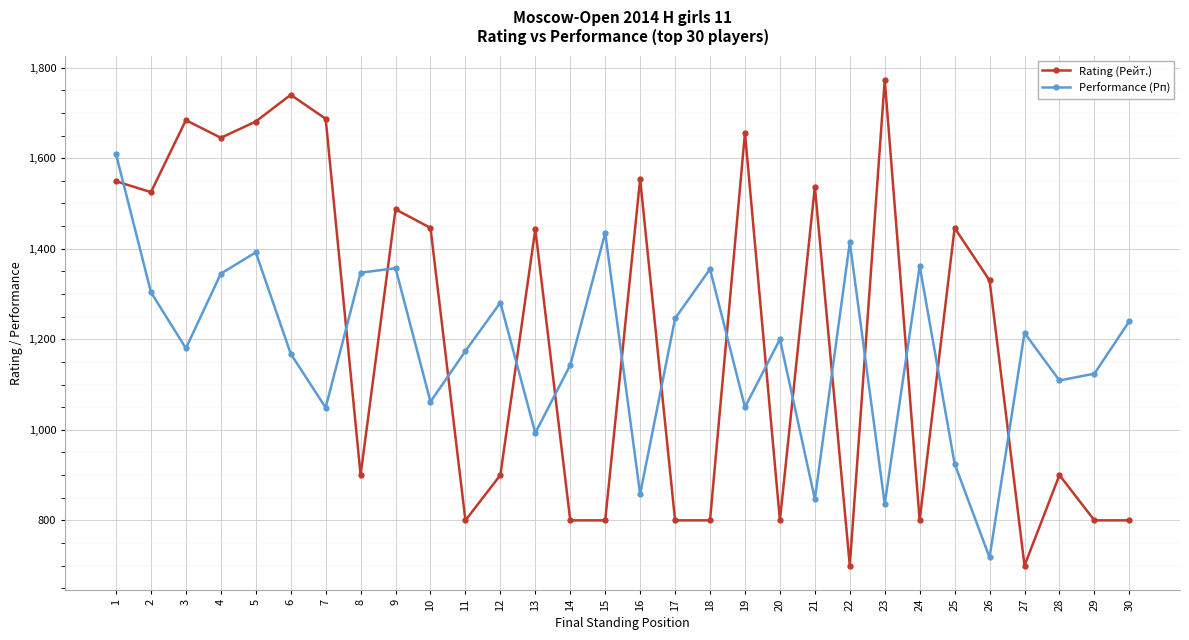

How many interior local peaks does the Rating (Рейт.) series have?

10